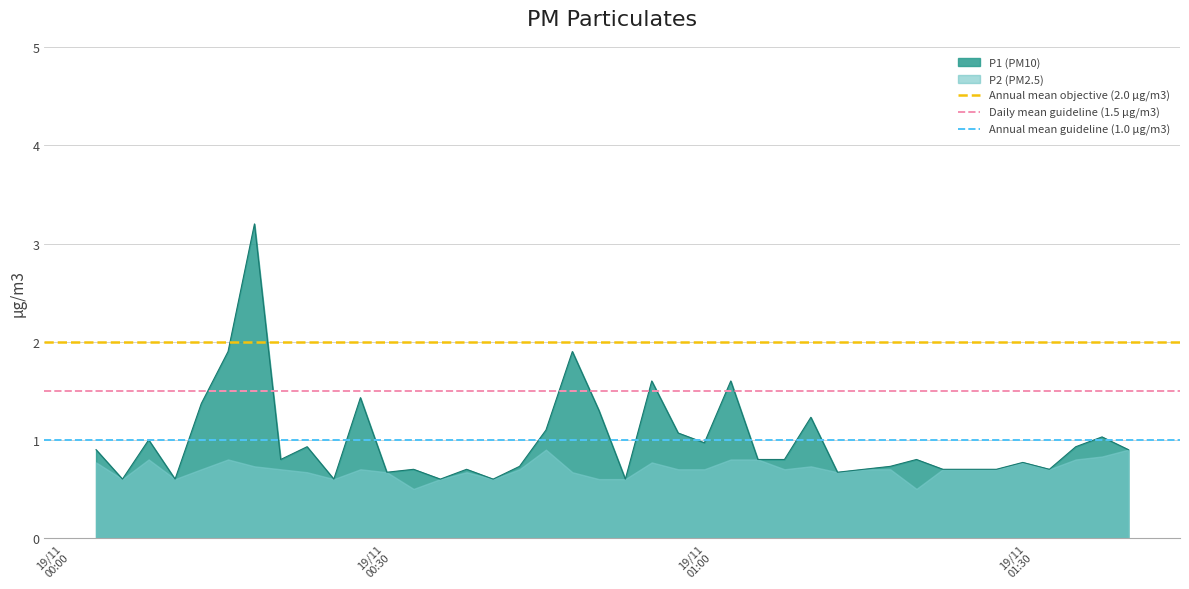

What is the minimum value for P1 (PM10)?

0.6